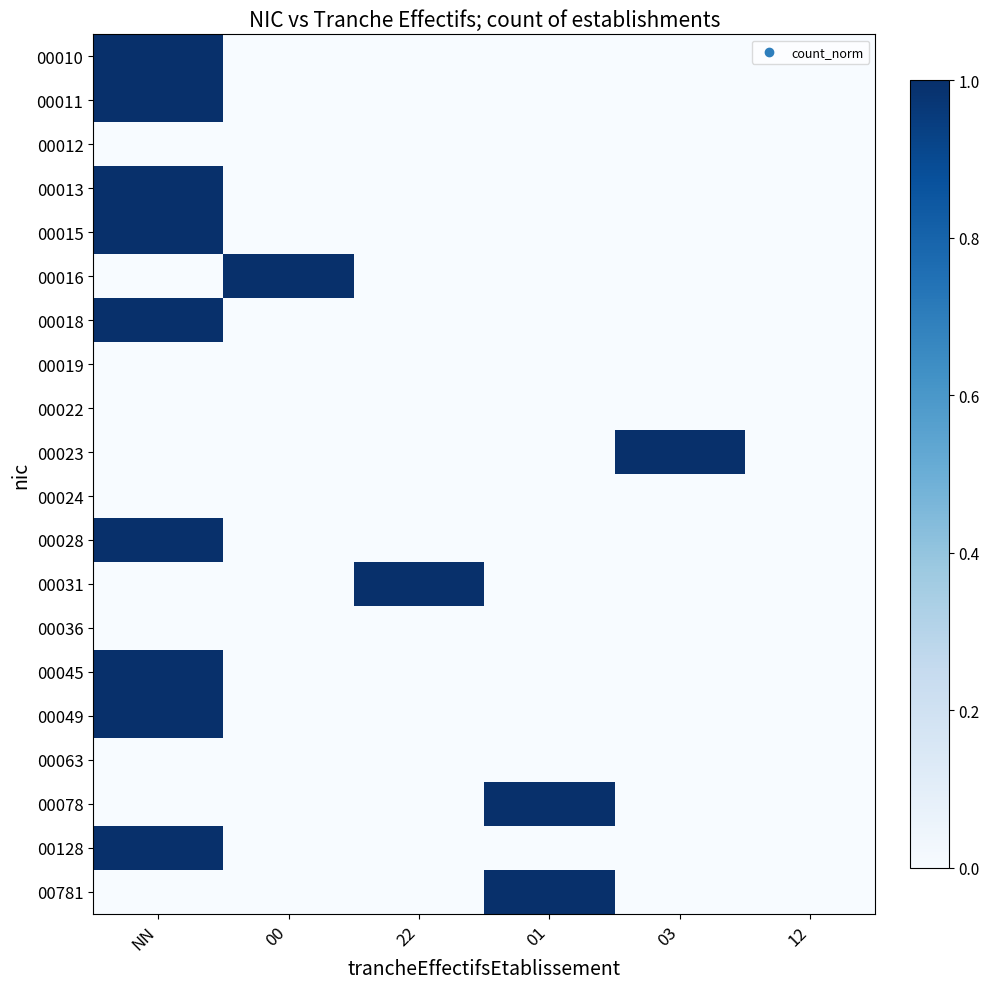

Which has a higher value, 01 or 12?

01